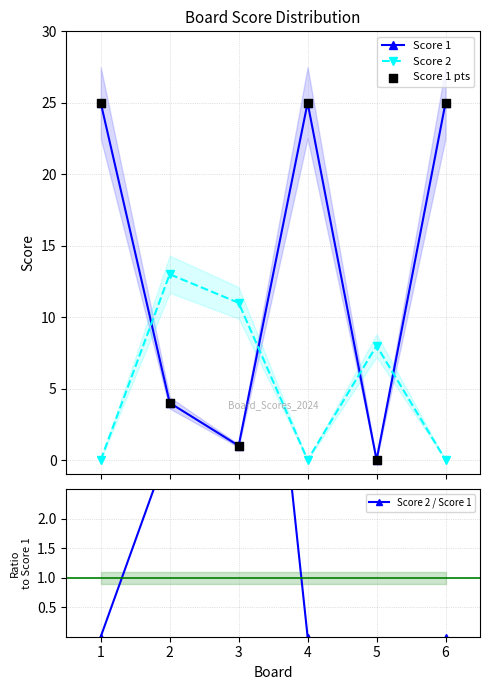

Which series contains the highest Y value?

Score 1